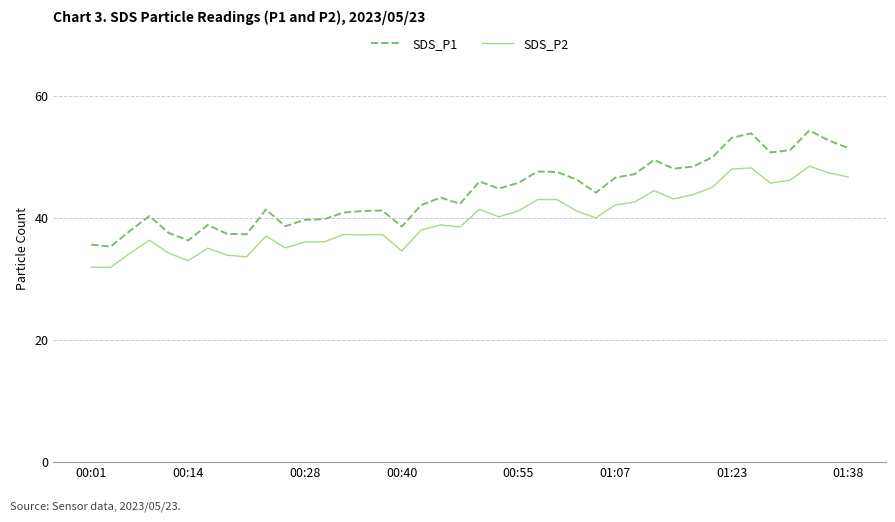

Is this an area chart (filled region under the line)?

No